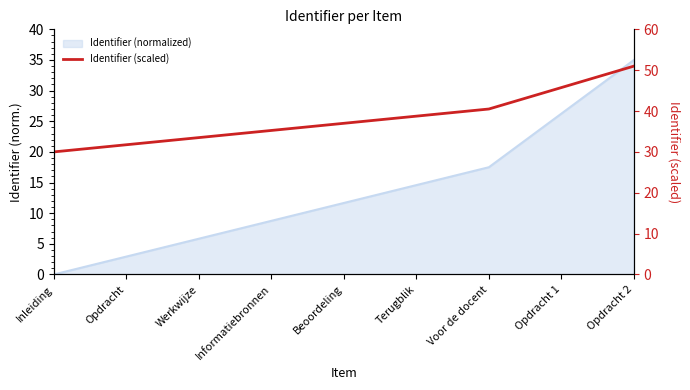

What is the ratio of the value at Opdracht to the value at Beoordeling?

0.9